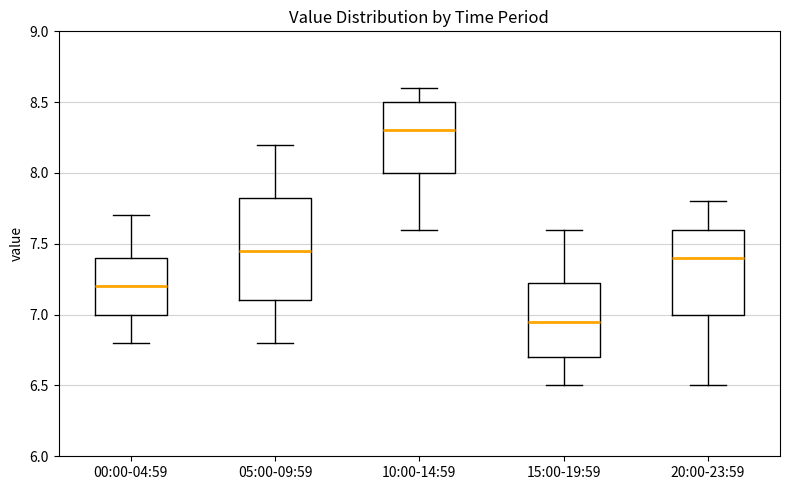

Reading left to right, read every box against the y-axis: the position of its median line, the range the box covers, and the ends of its whiskers. The values are not printed on the chart, so give them approximately, as read against the axis.

00:00-04:59: median 7.20, box 7.00 to 7.40, whiskers 6.80 to 7.70
05:00-09:59: median 7.45, box 7.10 to 7.85, whiskers 6.80 to 8.20
10:00-14:59: median 8.30, box 8.00 to 8.50, whiskers 7.60 to 8.60
15:00-19:59: median 6.95, box 6.70 to 7.25, whiskers 6.50 to 7.60
20:00-23:59: median 7.40, box 7.00 to 7.60, whiskers 6.50 to 7.80